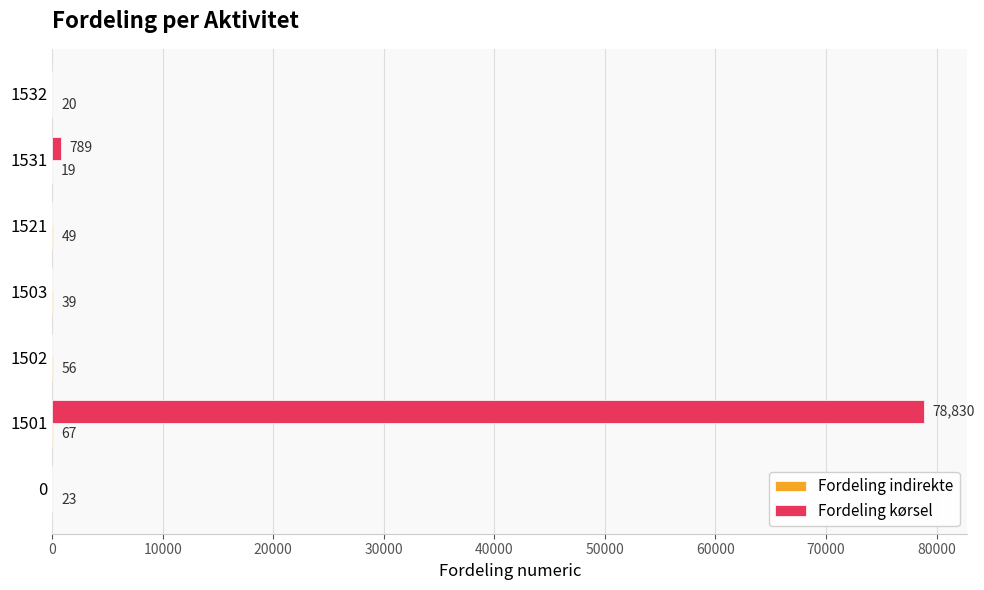

What is the maximum value for Fordeling kørsel?

78830